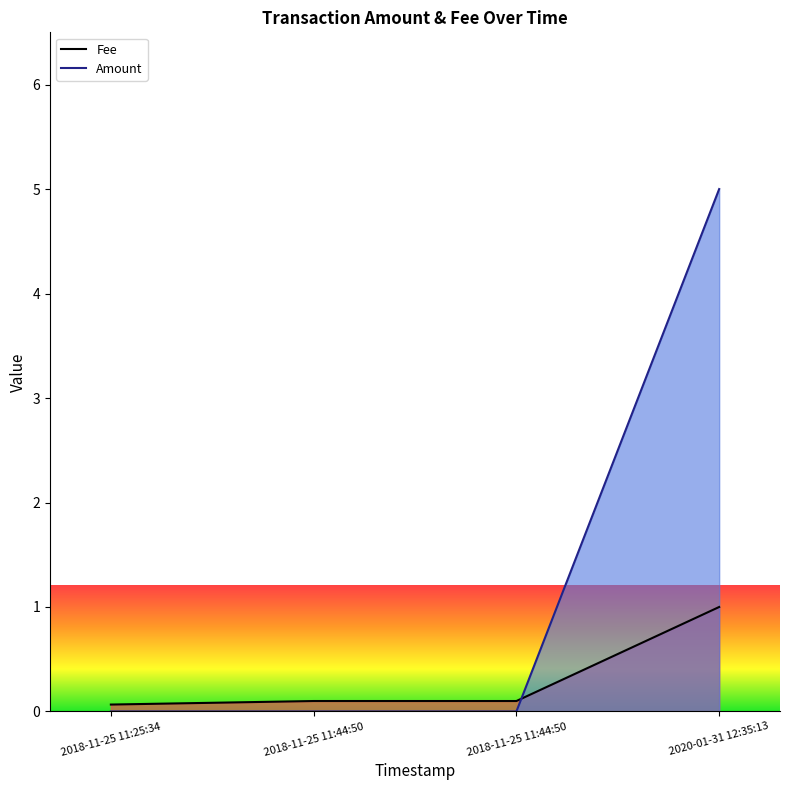

List the labels in order of Fee value, smallest first.

2018-11-25 11:25:34, 2018-11-25 11:44:50, 2018-11-25 11:44:50, 2020-01-31 12:35:13